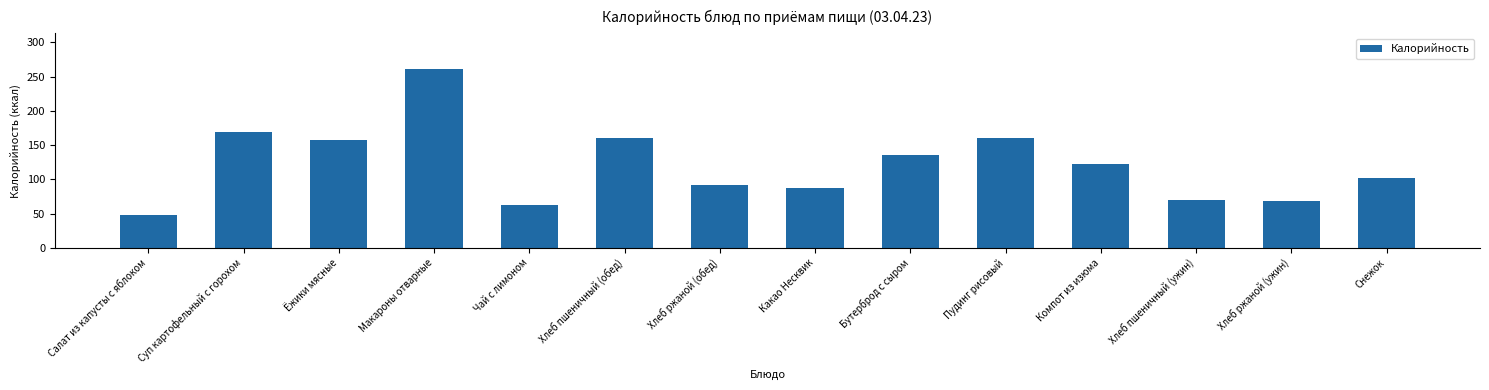

How many series are shown in this chart?

1